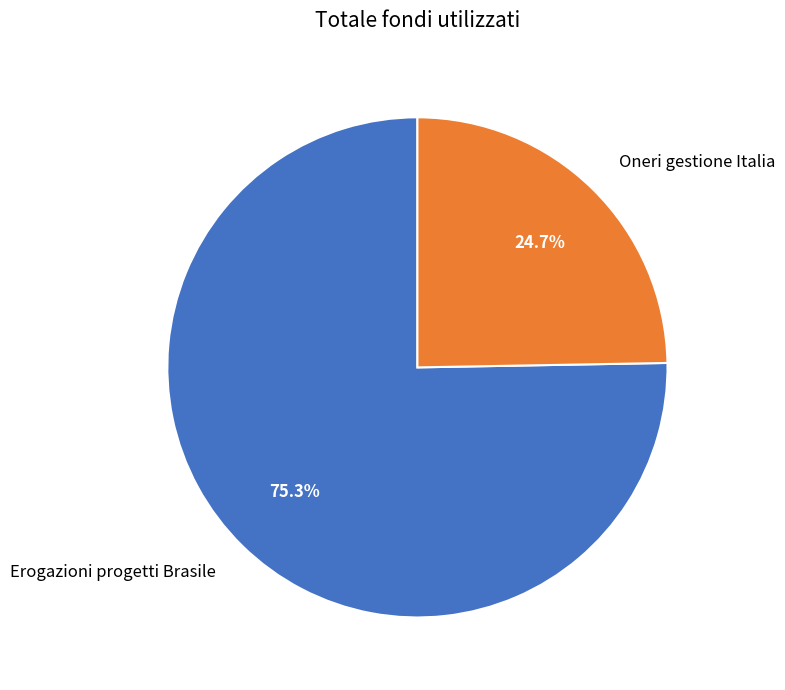

Approximately how many times larger is the value at Erogazioni progetti Brasile compared to Oneri gestione Italia?

3.0